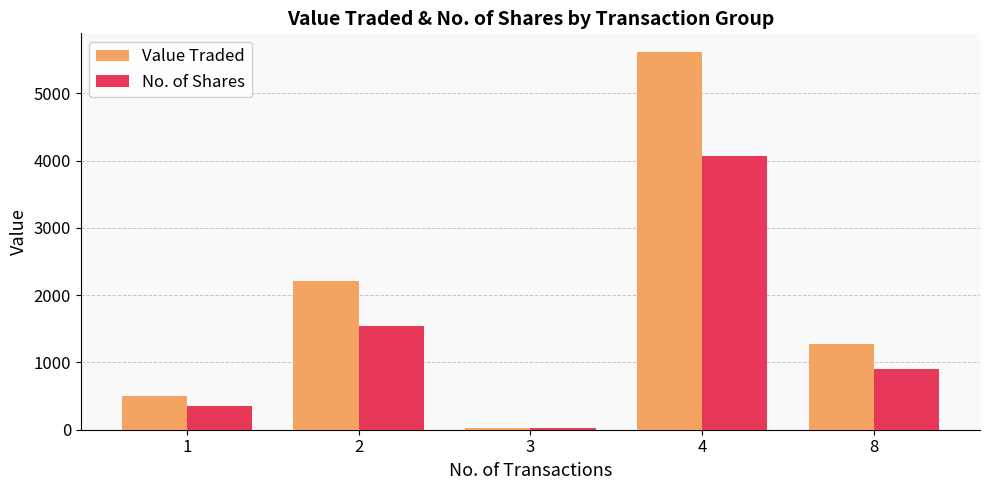

What is the value of the No. of Shares bar at the 4th from the left?

4065